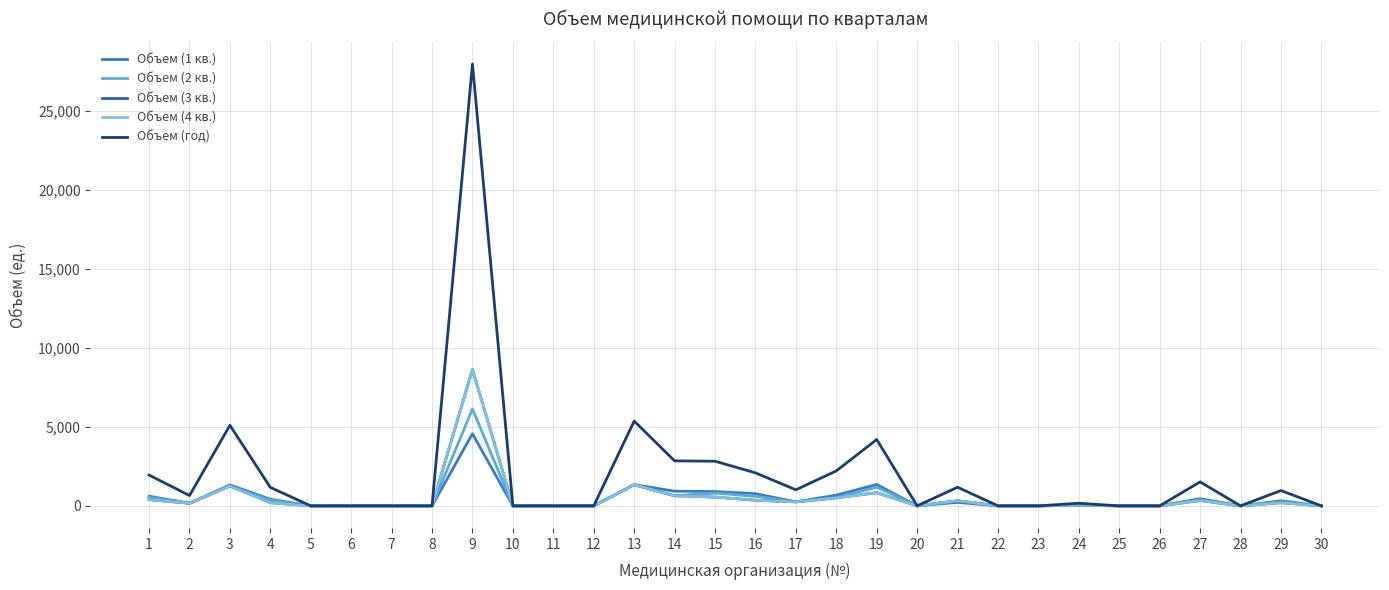

Between 15 and 24, which series saw the biggest shift?

Объем (год)